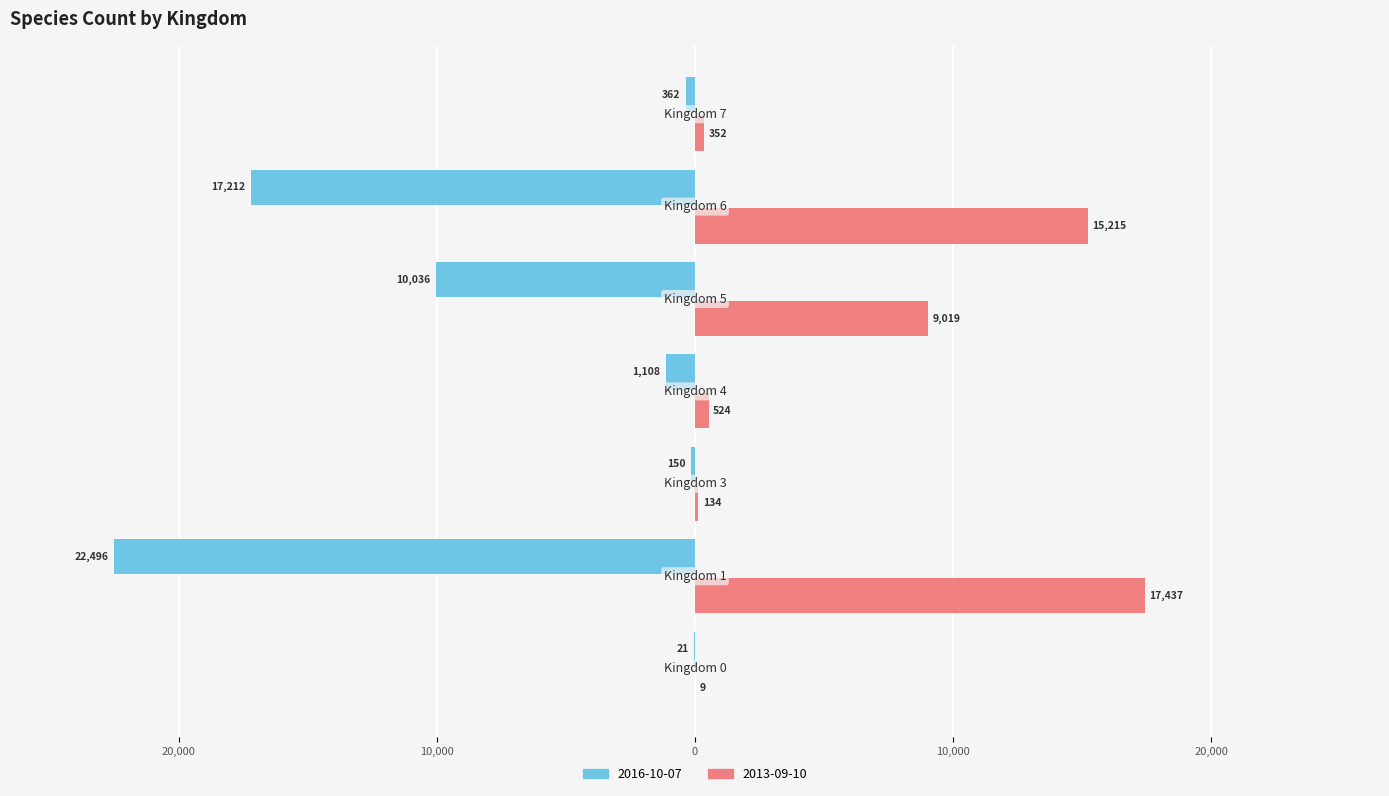

What are all the series names shown in the legend?

2016-10-07, 2013-09-10